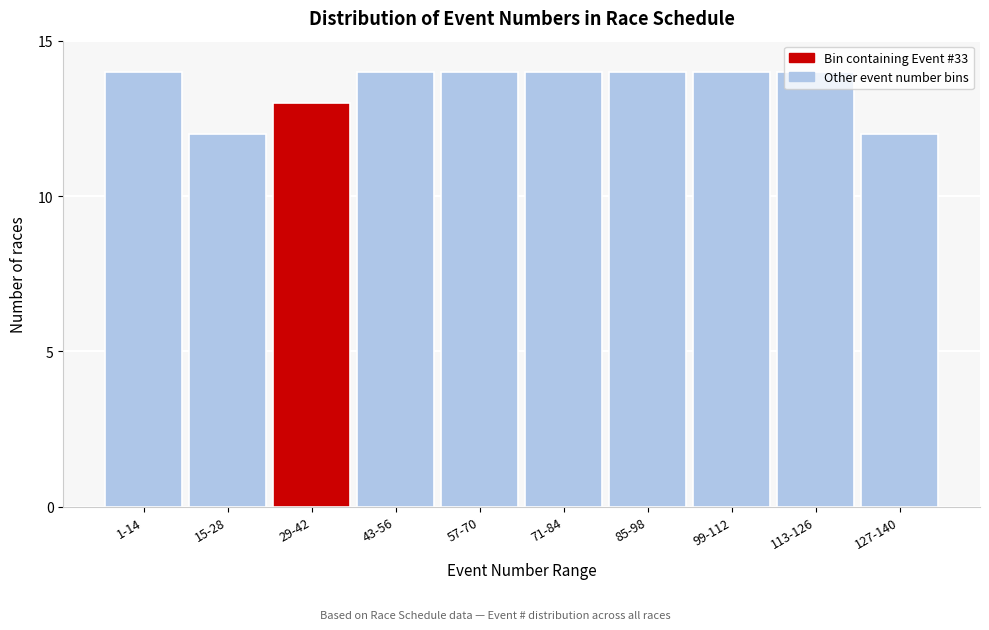

What is the greatest value displayed?

14